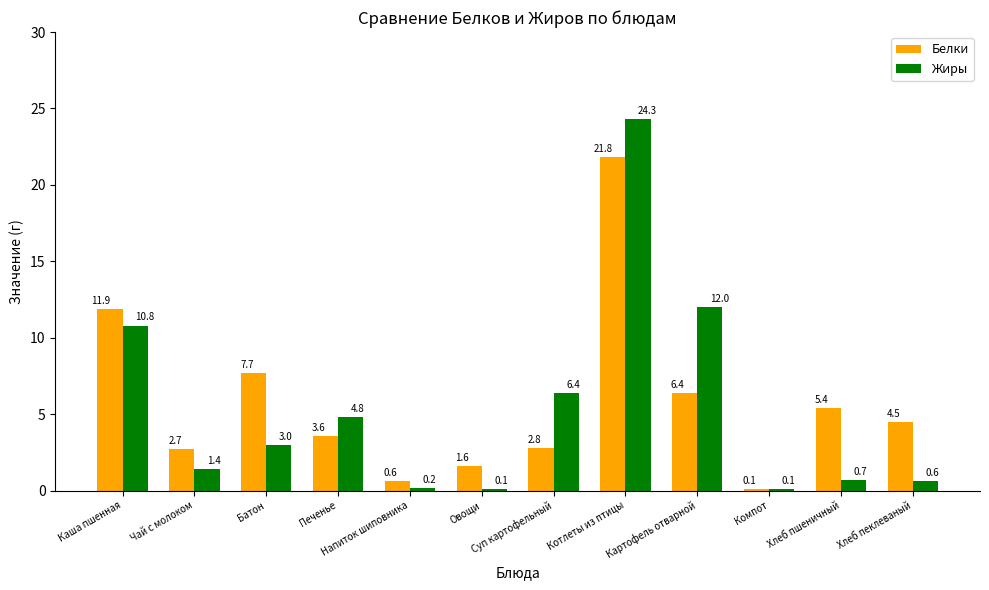

What is the difference between the maximum and minimum values in the Белки series?

21.7